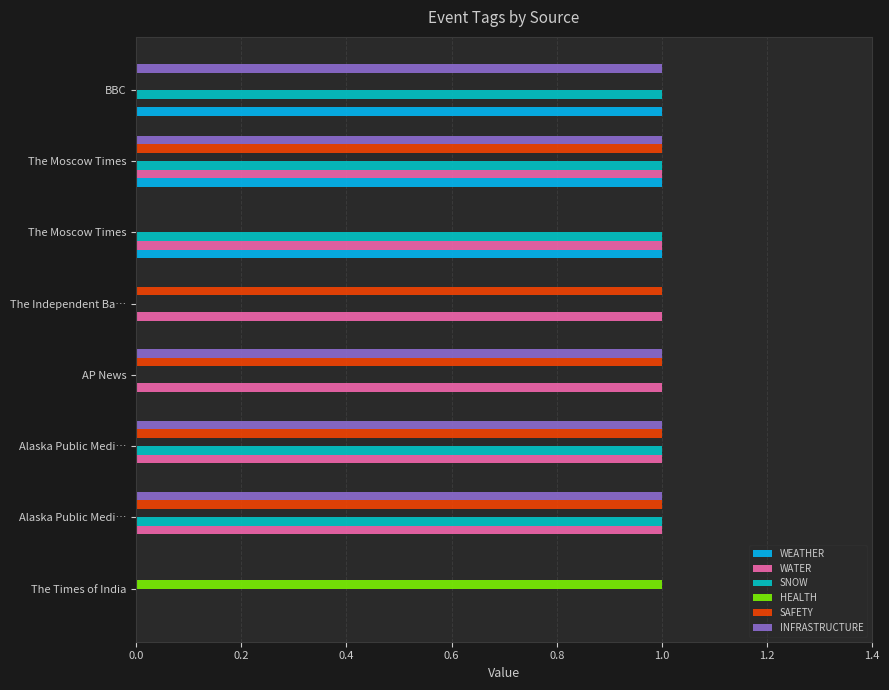

How many series are shown in this chart?

6